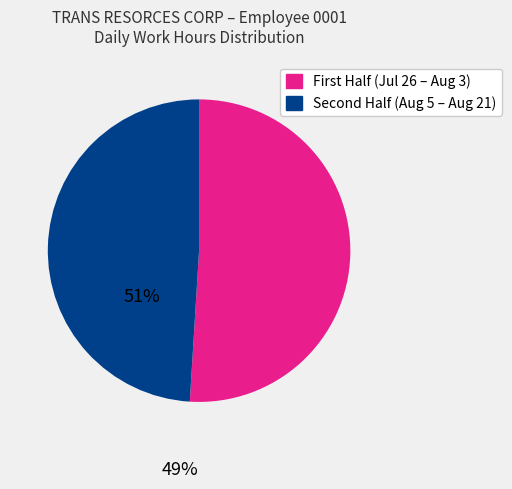

Does any single category account for the majority?

Yes